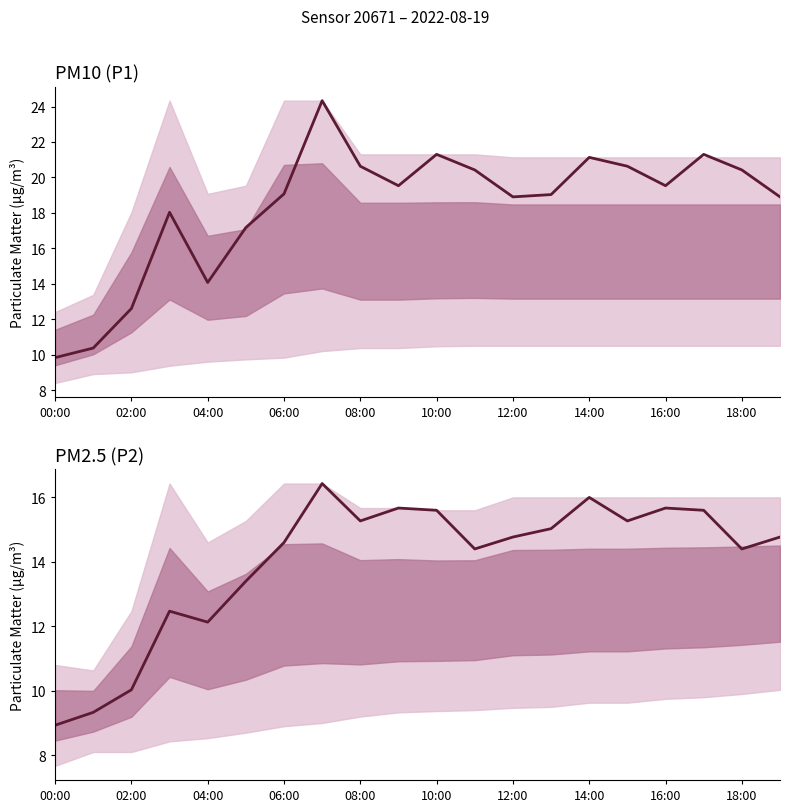

What is the difference between the P2 values at 17 and 19?

0.8